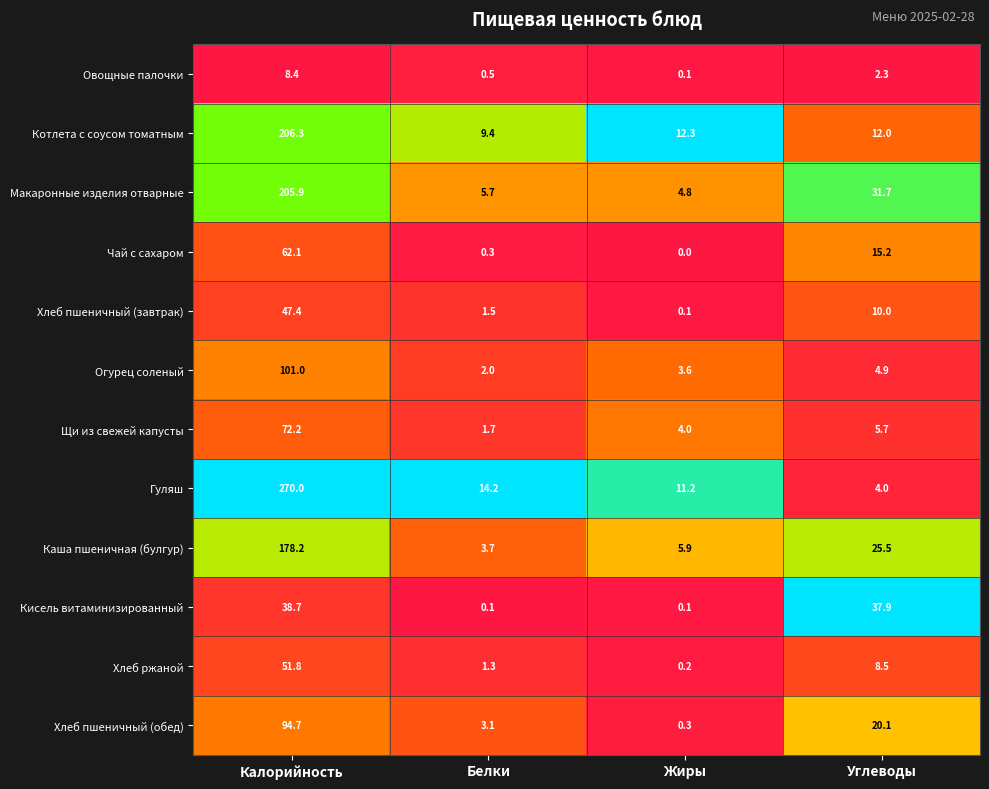

Rank the series by their maximum value, from lowest to highest.

Овощные палочки, Кисель витаминизированный, Хлеб пшеничный (завтрак), Хлеб ржаной, Чай с сахаром, Щи из свежей капусты, Хлеб пшеничный (обед), Огурец соленый, Каша пшеничная (булгур), Макаронные изделия отварные, Котлета с соусом томатным, Гуляш